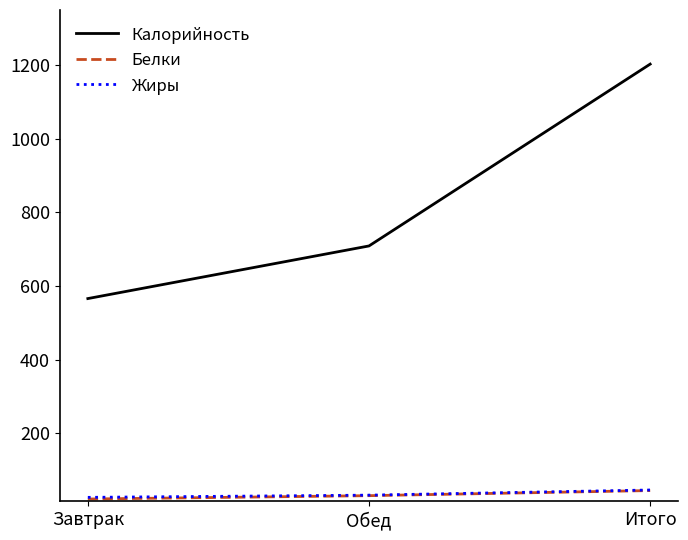

What is the difference between the highest and lowest values at Завтрак?

544.6